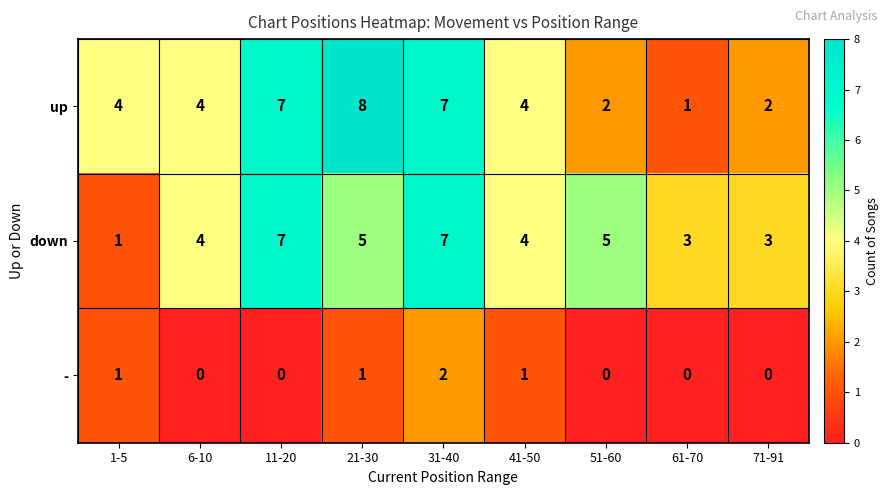

Is it true that - equals 0 at 61-70?

True